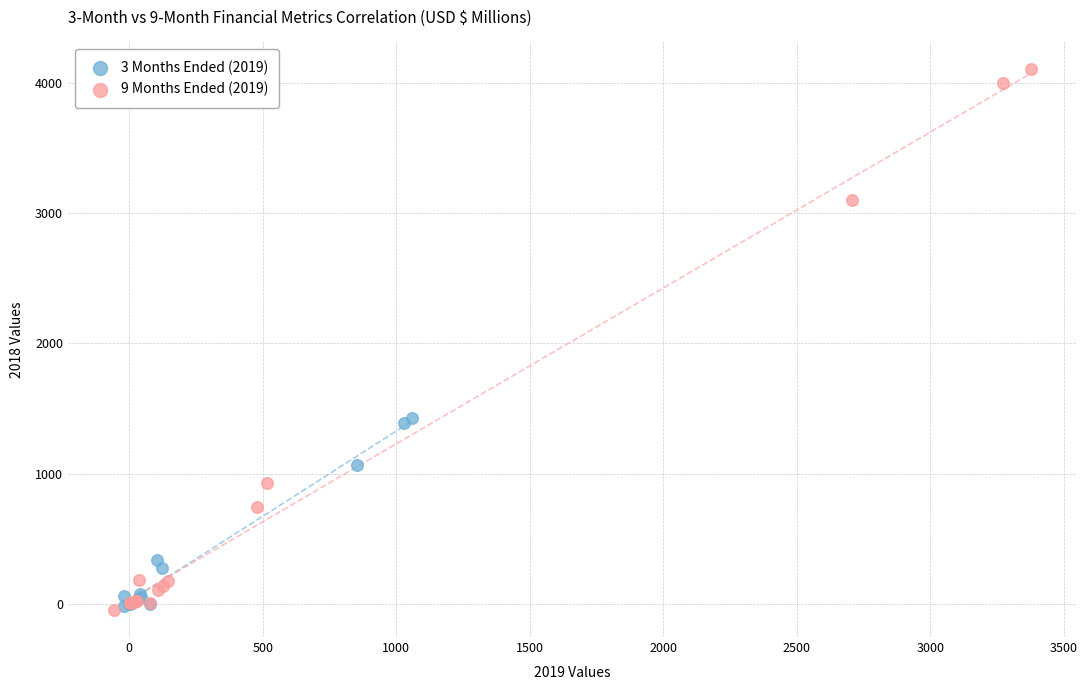

Which series has the widest spread of Y values?

9 Months Ended (2019)